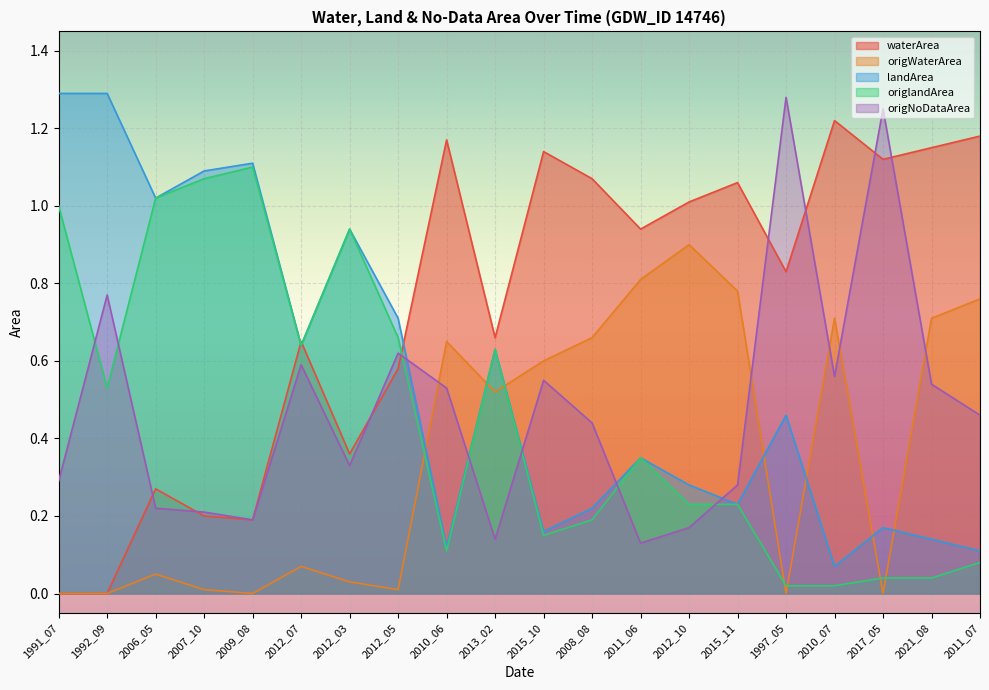

What is the label of the 11th point from the right?

2013_02